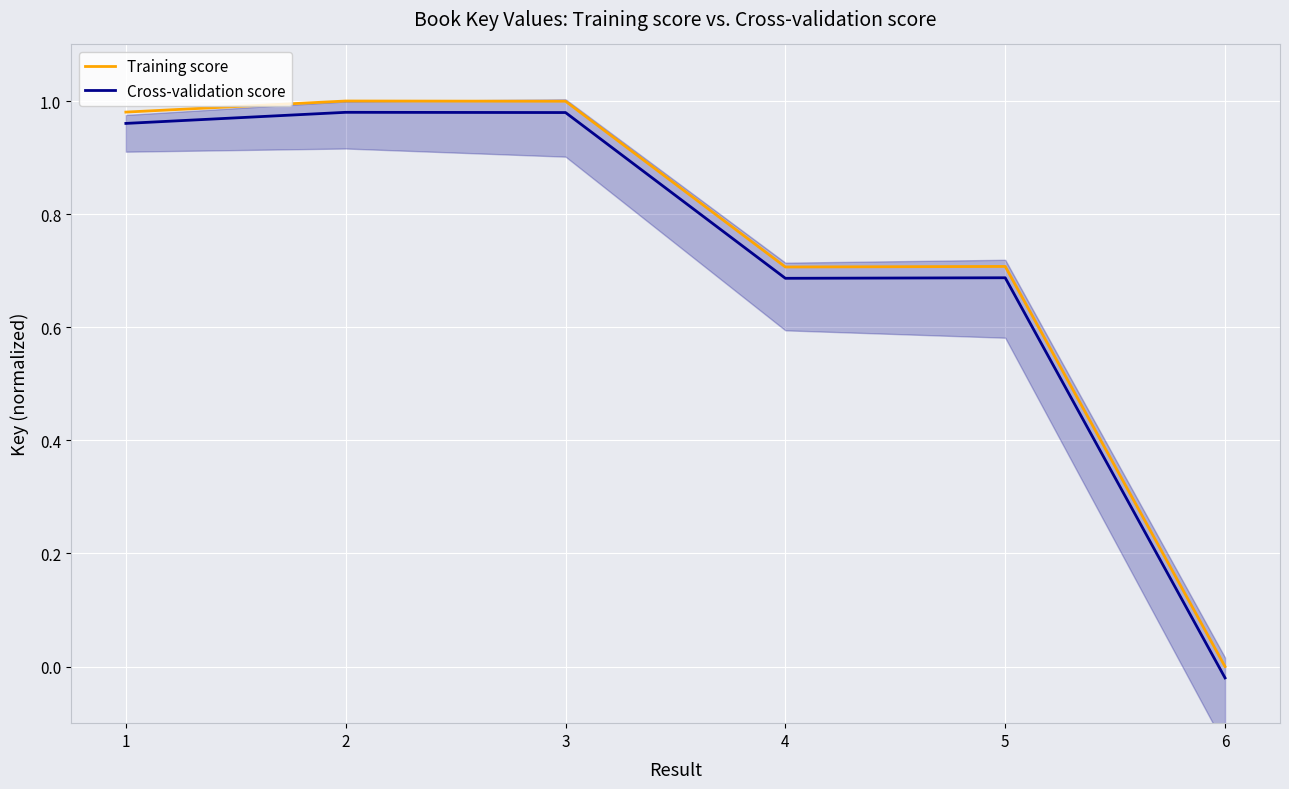

True or false: Cross-validation score and Training score cross at least once.

False